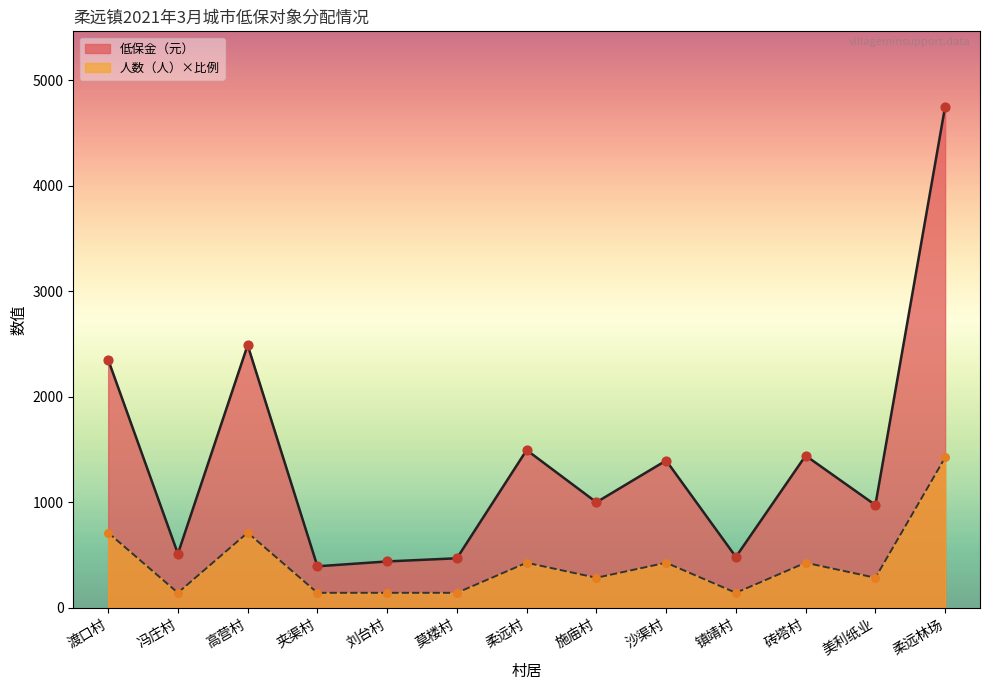

What is the total value across all series at 沙渠村?

1824.8